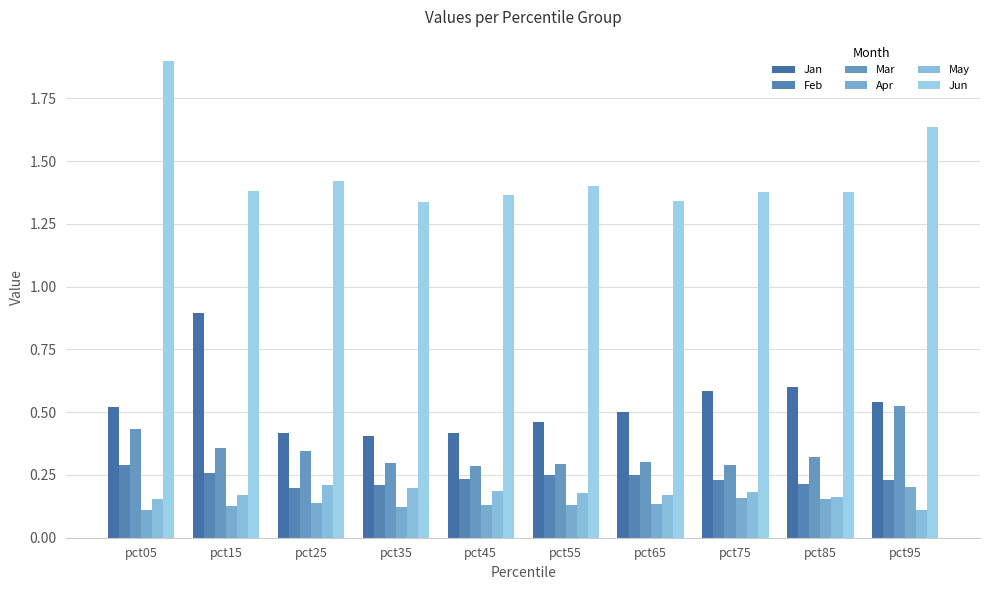

What is the total value across all series at pct35?

2.6